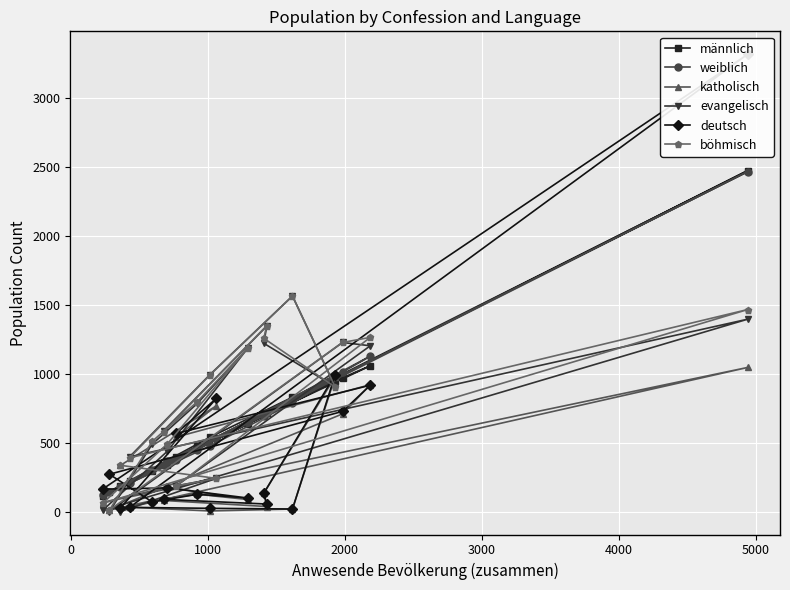

Is this an area chart (filled region under the line)?

No